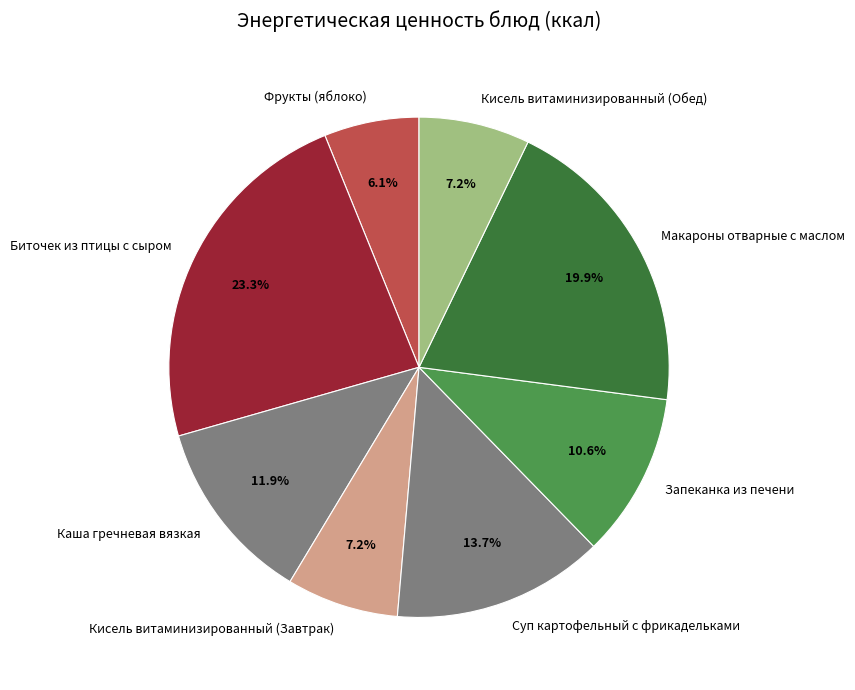

What is the ratio of the value at Биточек из птицы с сыром to the value at Кисель витаминизированный (Обед)?

3.2